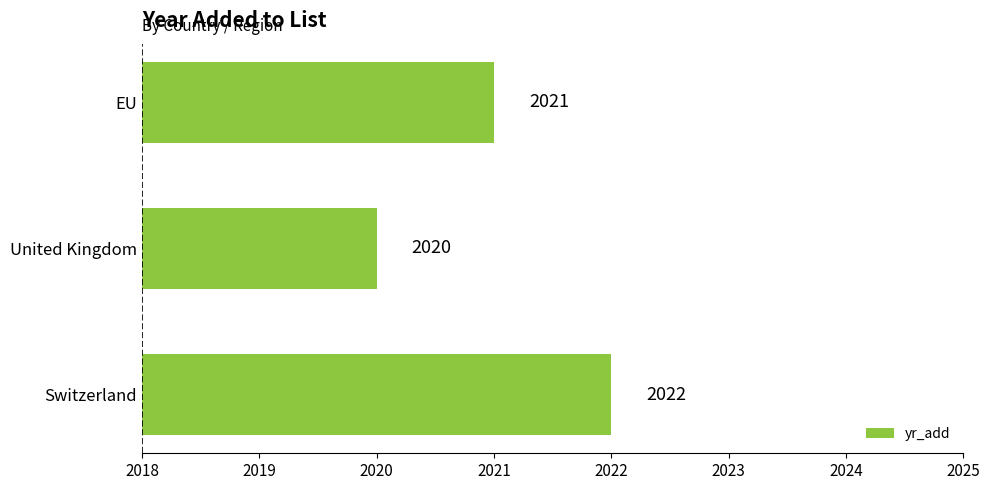

What is the sum of all values?

6063